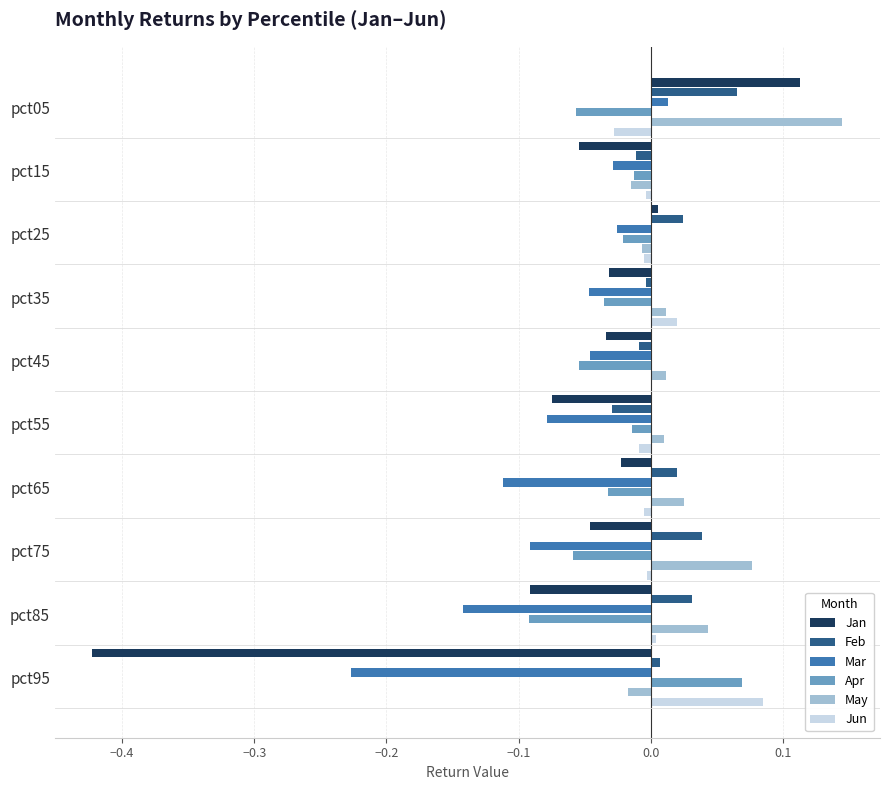

What are all the series names shown in the legend?

Jan, Feb, Mar, Apr, May, Jun